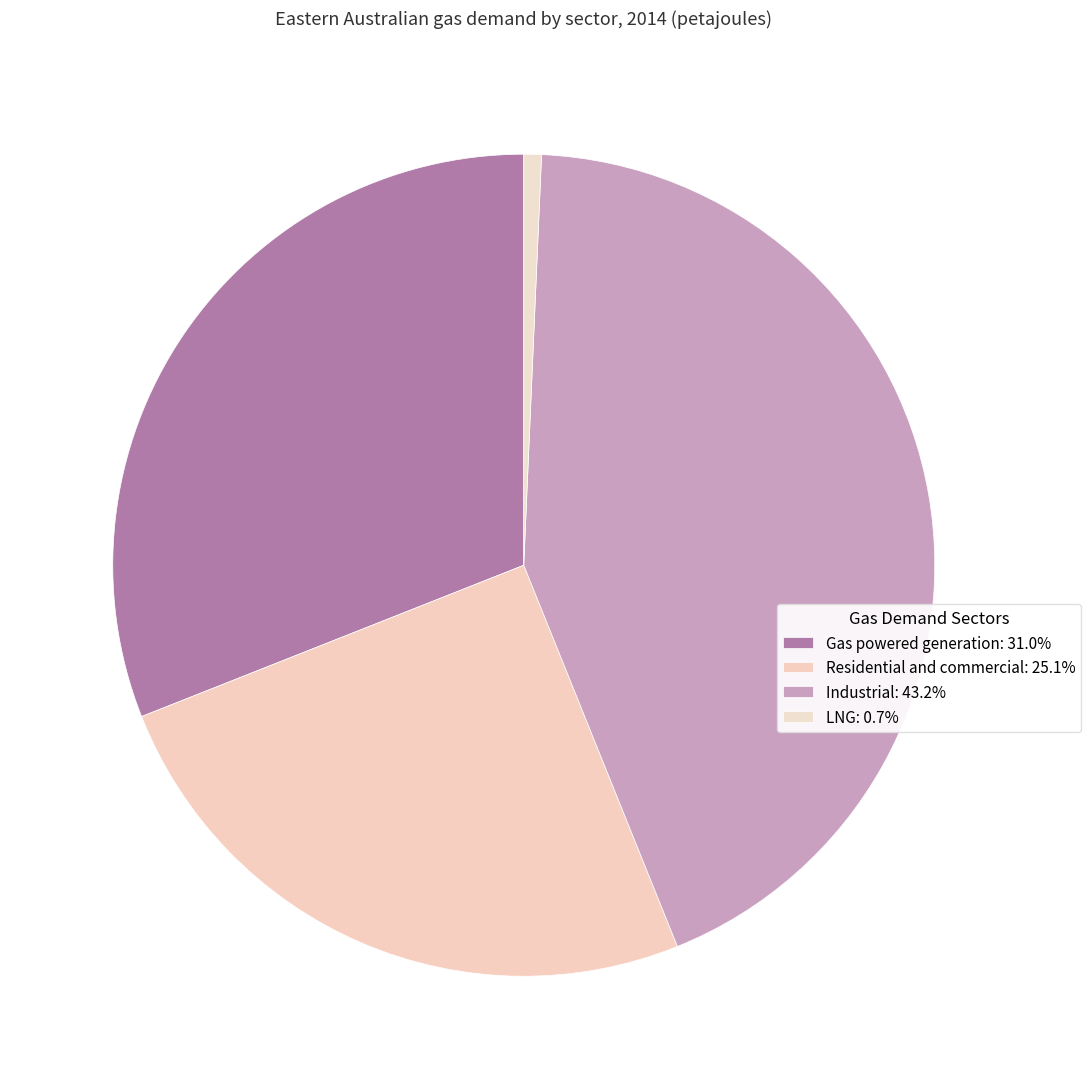

How many slices are in this pie chart?

4